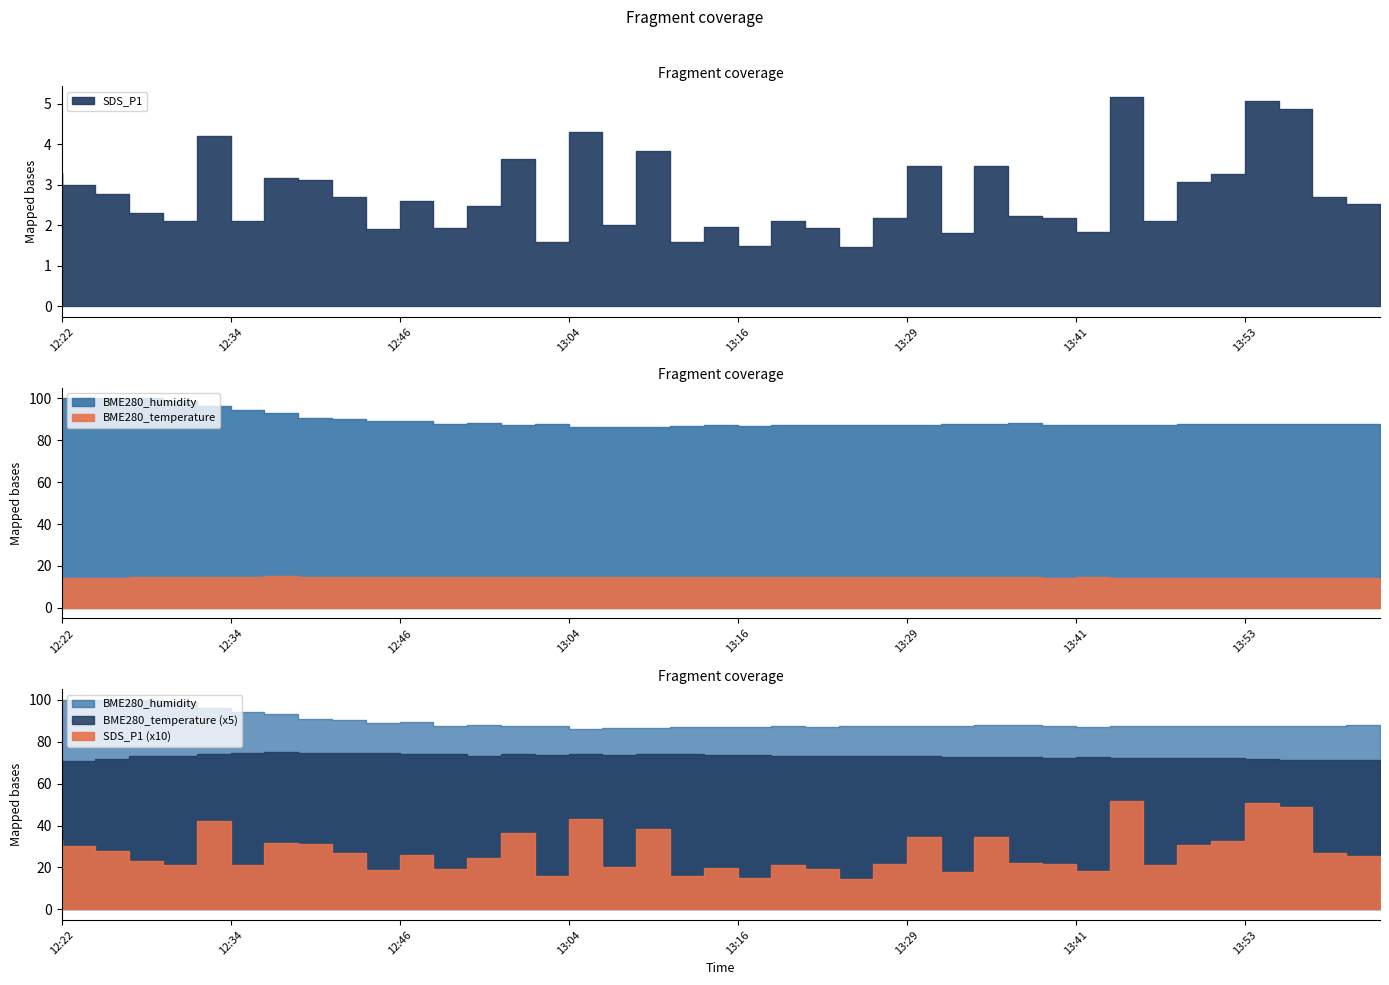

How many interior local peaks does the SDS_P1 series have?

12